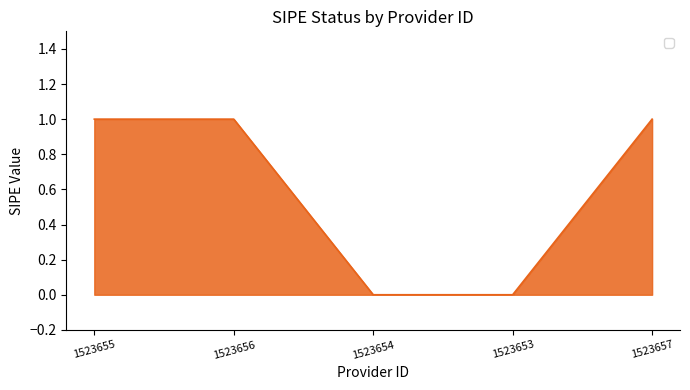

What is the change in value from 1523655 to 1523653?

-1